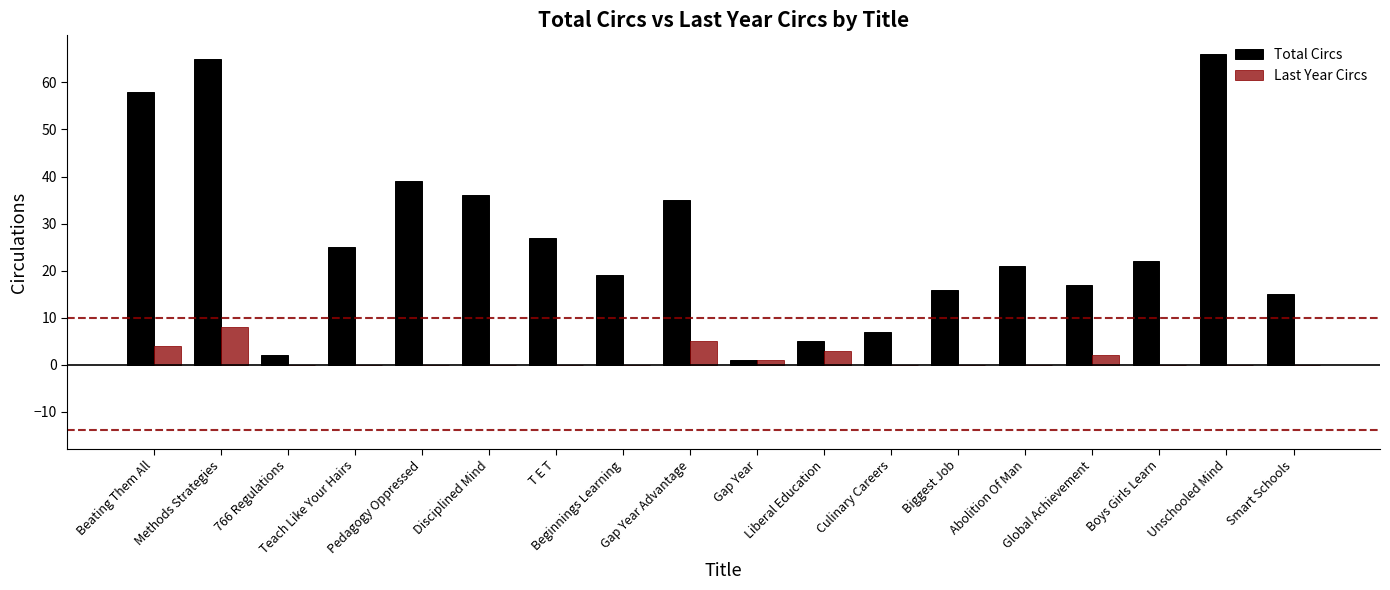

Is it true that Total Circs equals 10 at Biggest Job?

False